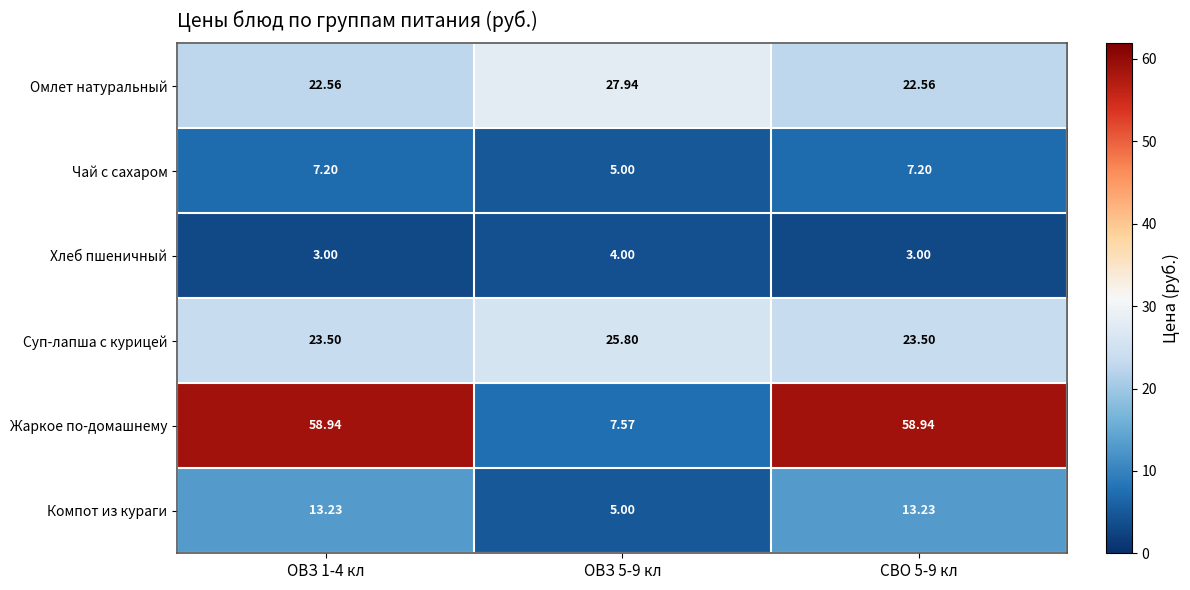

Which series changed the most between ОВЗ 5-9 кл and СВО 5-9 кл?

Жаркое по-домашнему